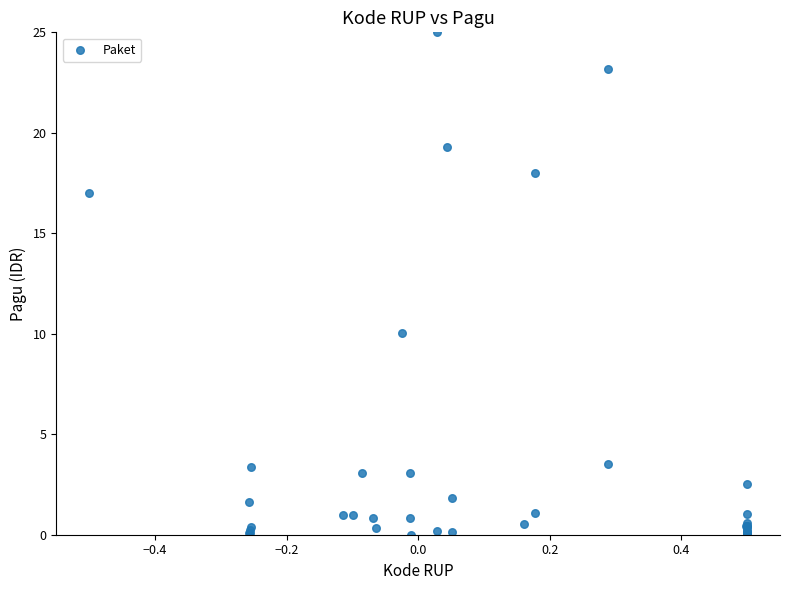

What Y value in the scatter plot is closest to 12?

10.0